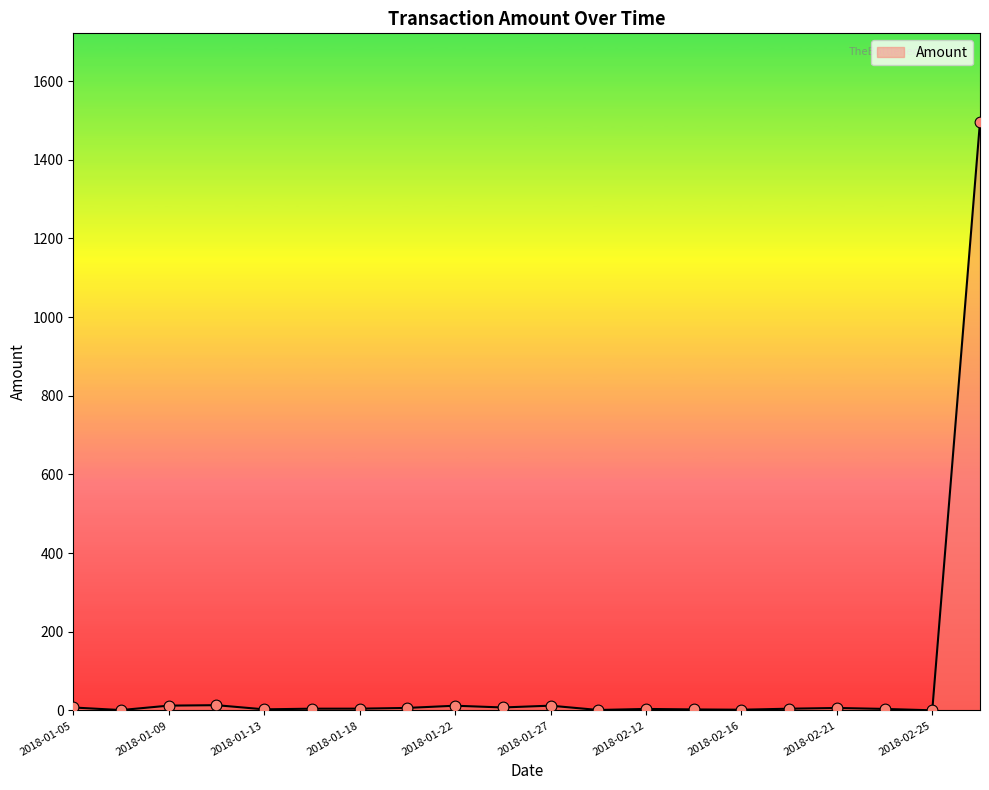

What is the greatest value displayed?

1497.0